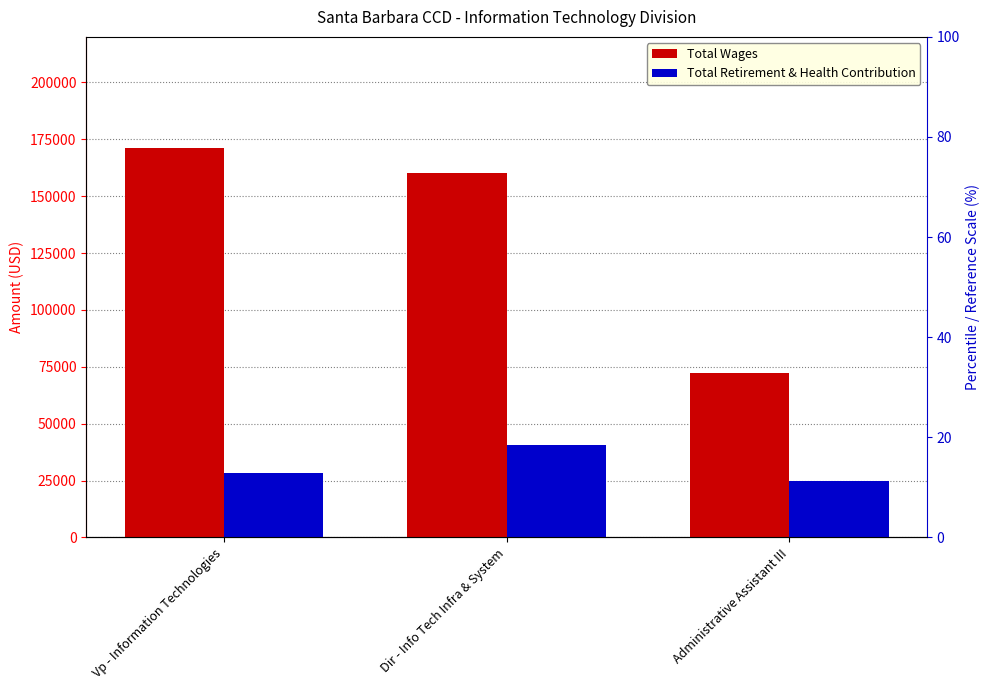

Which category has the highest value in the Total Wages series?

Vp - Information Technologies